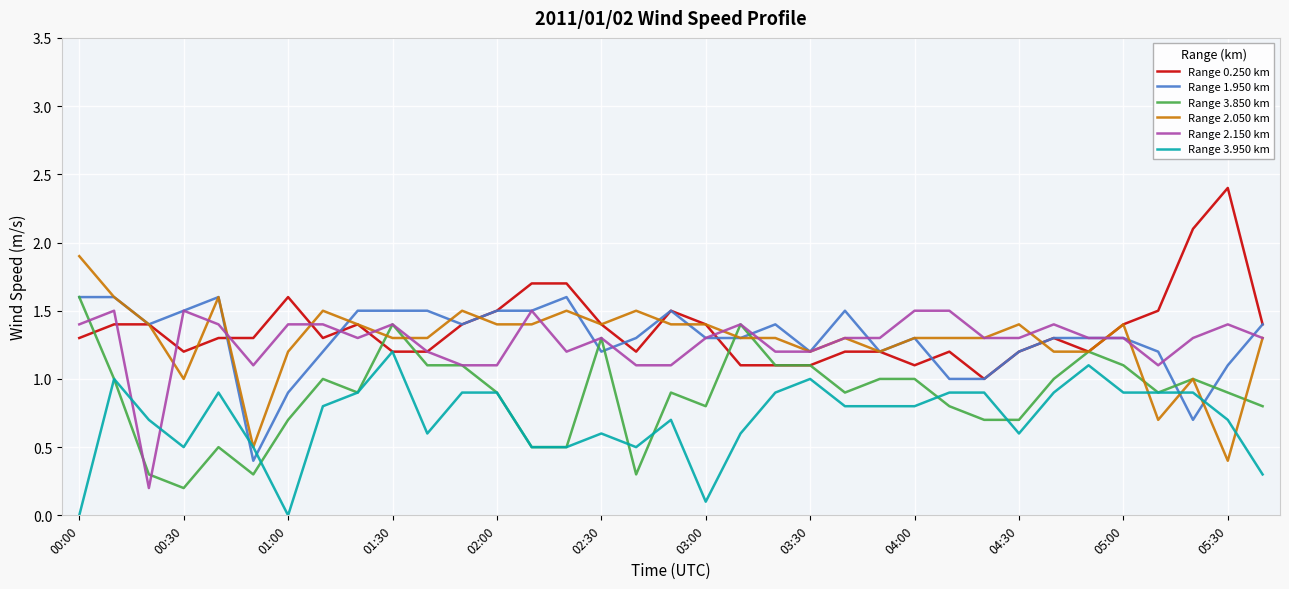

What is the lowest value of the Range 0.250 km series?

1.0